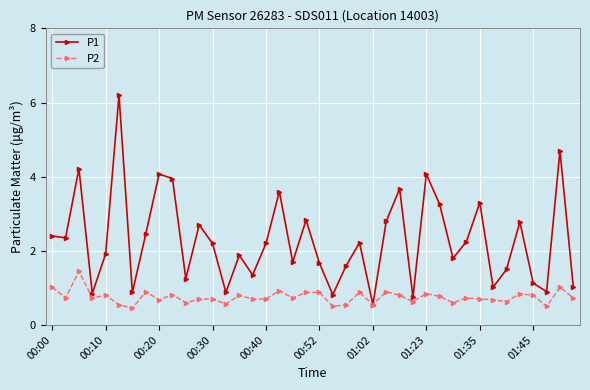

What is the maximum value for P1?

6.2